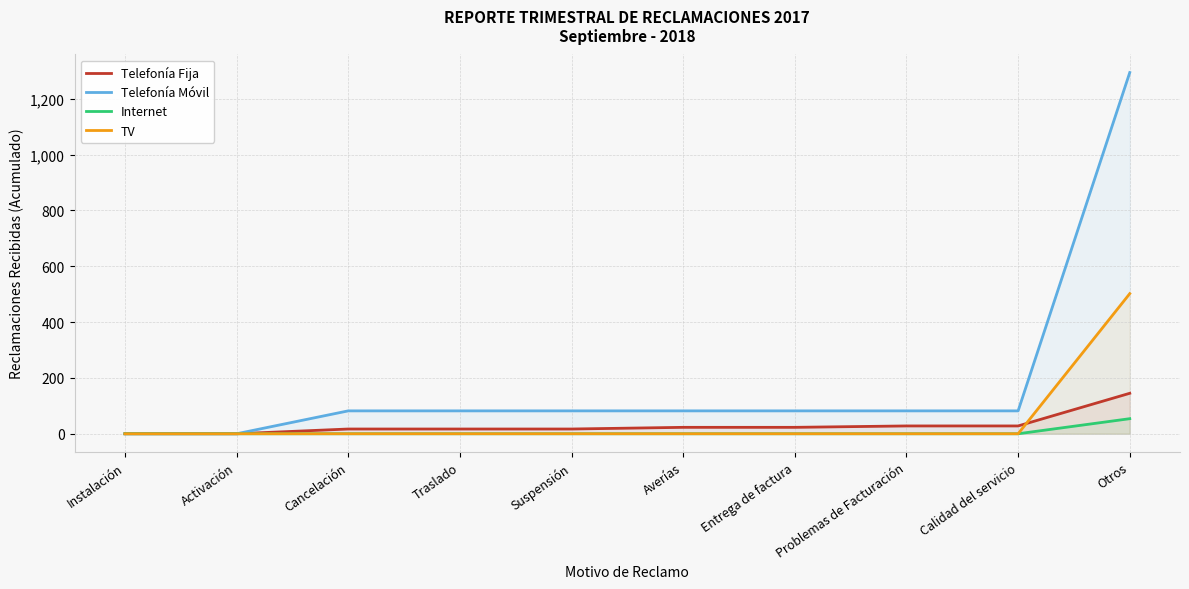

At how many categories does at least one series exceed 854?

1